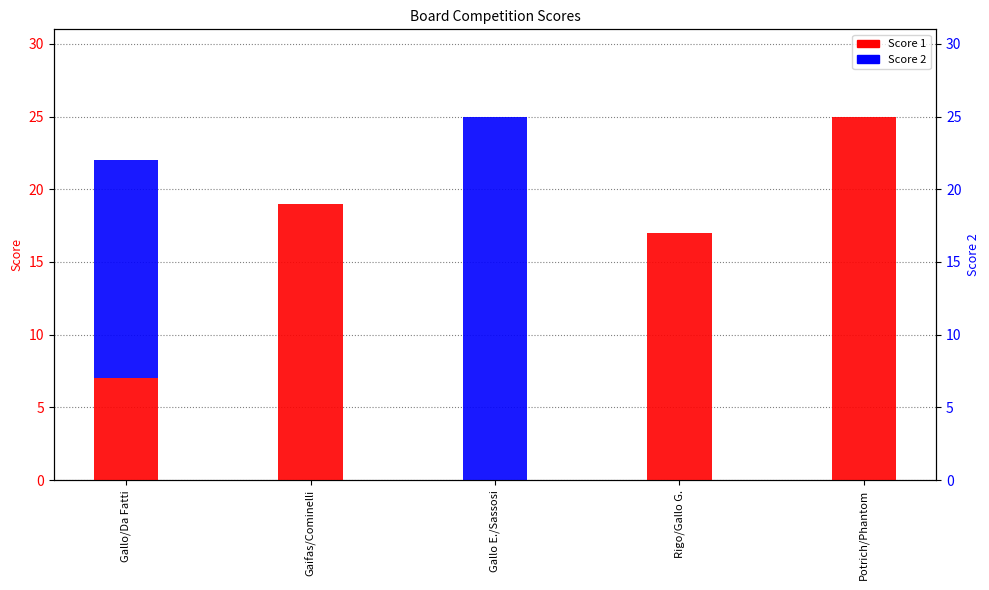

At how many categories does at least one series exceed 10?

5